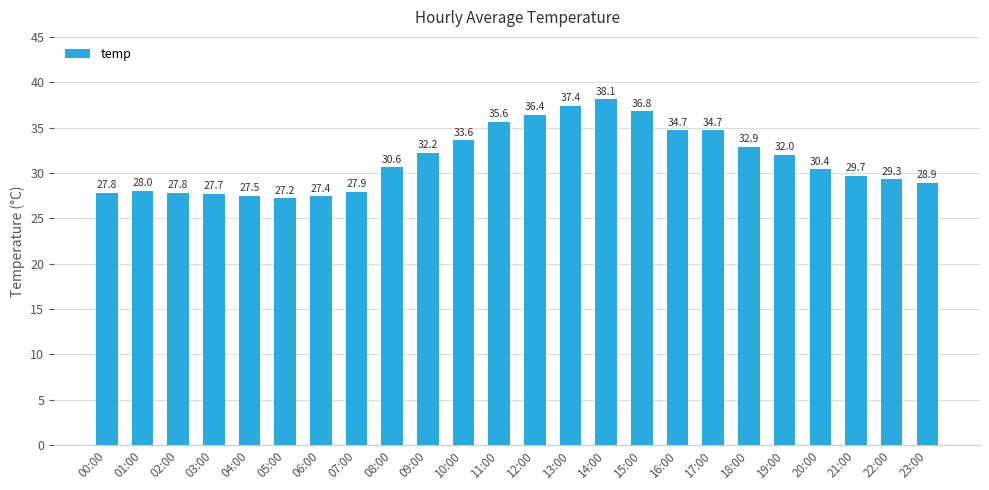

Which has a higher value, 19:00 or 17:00?

17:00